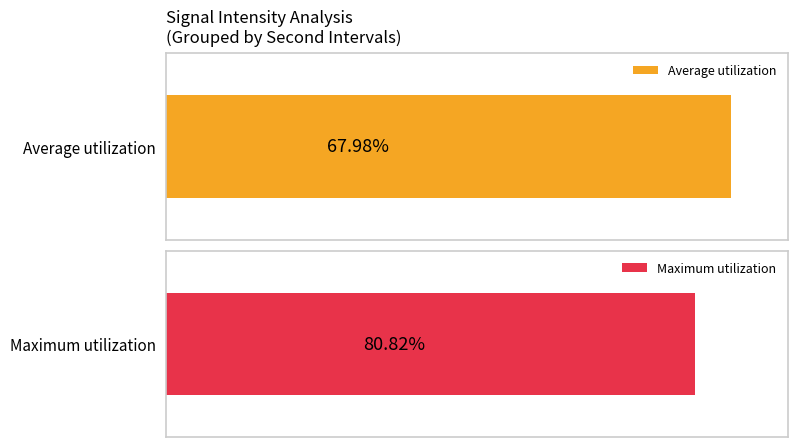

Rank the series by their average value, from lowest to highest.

Average utilization, Maximum utilization